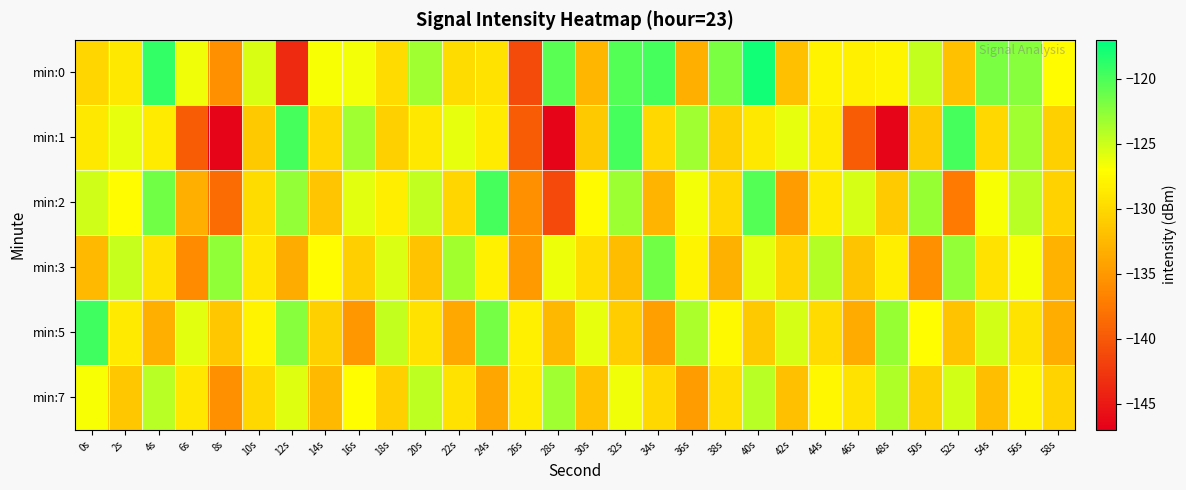

Reading right to left, extract all data points from this chart.

min:0: 58s=-127.2	56s=-122.4	54s=-121.8	52s=-131.8	50s=-124.7	48s=-127.8	46s=-128.2	44s=-128.0	42s=-131.9	40s=-117.7	38s=-121.8	36s=-133.2	34s=-119.8	32s=-120.4	30s=-132.6	28s=-120.6	26s=-141.1	24s=-129.2	22s=-129.7	20s=-123.2	18s=-129.8	16s=-126.5	14s=-126.8	12s=-143.6	10s=-125.5	8s=-135.7	6s=-126.4	4s=-119.0	2s=-128.8	0s=-130.2
min:1: 58s=-130.7	56s=-123.3	54s=-130.1	52s=-119.7	50s=-131.2	48s=-146.6	46s=-139.7	44s=-128.6	42s=-126.1	40s=-128.7	38s=-130.7	36s=-123.3	34s=-130.1	32s=-119.7	30s=-131.2	28s=-146.6	26s=-139.7	24s=-128.6	22s=-126.1	20s=-128.7	18s=-130.7	16s=-123.3	14s=-130.1	12s=-119.7	10s=-131.2	8s=-146.6	6s=-139.7	4s=-128.6	2s=-126.1	0s=-128.7
min:2: 58s=-130.5	56s=-124.2	54s=-126.8	52s=-137.3	50s=-122.9	48s=-131.1	46s=-125.4	44s=-128.7	42s=-134.6	40s=-120.3	38s=-129.9	36s=-126.5	34s=-132.8	32s=-123.1	30s=-127.4	28s=-141.2	26s=-135.7	24s=-119.8	22s=-130.2	20s=-124.6	18s=-128.3	16s=-125.9	14s=-131.5	12s=-122.8	10s=-129.7	8s=-138.4	6s=-133.2	4s=-121.5	2s=-127.3	0s=-125.1
min:3: 58s=-132.9	56s=-126.7	54s=-129.2	52s=-122.8	50s=-135.7	48s=-128.3	46s=-131.6	44s=-124.1	42s=-130.4	40s=-125.9	38s=-133.1	36s=-127.8	34s=-121.5	32s=-132.2	30s=-129.6	28s=-126.3	26s=-134.9	24s=-128.1	22s=-123.4	20s=-131.7	18s=-125.6	16s=-130.8	14s=-127.2	12s=-133.5	10s=-128.9	8s=-122.7	6s=-136.1	4s=-129.3	2s=-124.8	0s=-132.4
min:5: 58s=-133.3	56s=-129.1	54s=-125.3	52s=-131.7	50s=-127.1	48s=-122.9	46s=-133.6	44s=-129.8	42s=-125.4	40s=-131.2	38s=-127.5	36s=-123.7	34s=-134.4	32s=-130.9	30s=-126.1	28s=-132.5	26s=-128.2	24s=-121.6	22s=-133.8	20s=-129.3	18s=-124.7	16s=-135.1	14s=-130.6	12s=-122.3	10s=-127.9	8s=-131.4	6s=-125.8	4s=-133.2	2s=-128.7	0s=-119.5
min:7: 58s=-130.4	56s=-127.8	54s=-132.1	52s=-125.3	50s=-130.6	48s=-123.9	46s=-129.3	44s=-127.6	42s=-131.9	40s=-124.2	38s=-129.5	36s=-134.8	34s=-130.1	32s=-126.4	30s=-131.7	28s=-123.3	26s=-128.6	24s=-133.9	22s=-129.2	20s=-124.5	18s=-130.8	16s=-127.1	14s=-132.4	12s=-125.7	10s=-130.1	8s=-135.6	6s=-128.9	4s=-124.2	2s=-131.3	0s=-126.8